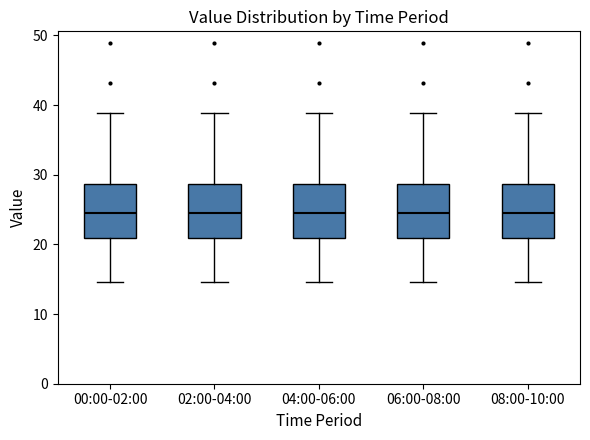

Reading left to right, transcribe this box plot: for each box, give where its median line is, the range the box spans, and where its two whiskers end, as read against the y-axis. The values are not printed on the chart, so give them approximately, as read against the axis.

00:00-02:00: median 25, box 21 to 29, whiskers 15 to 39
02:00-04:00: median 25, box 21 to 29, whiskers 15 to 39
04:00-06:00: median 25, box 21 to 29, whiskers 15 to 39
06:00-08:00: median 25, box 21 to 29, whiskers 15 to 39
08:00-10:00: median 25, box 21 to 29, whiskers 15 to 39